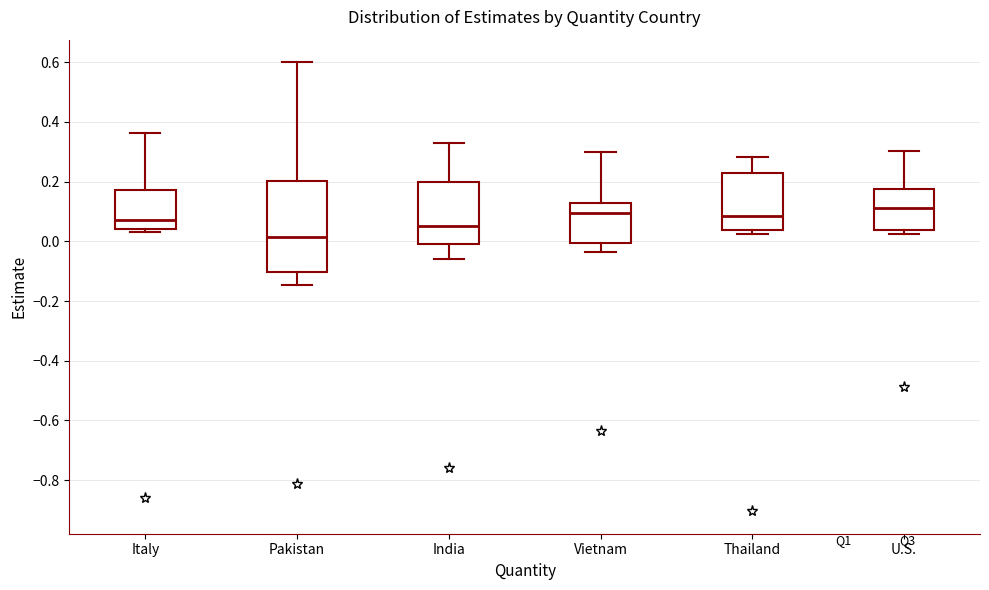

Where is the lower edge of the box for Pakistan on the y-axis? The values are not printed on the chart, so give them approximately, as read against the axis.

-0.10